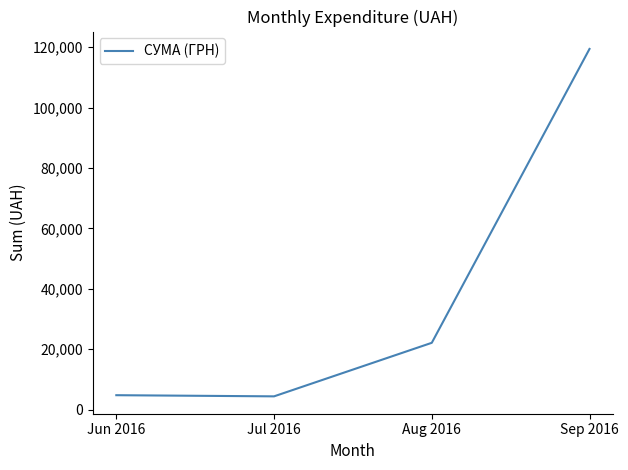

What is the change in value from Jun 2016 to Aug 2016?

+17348.0